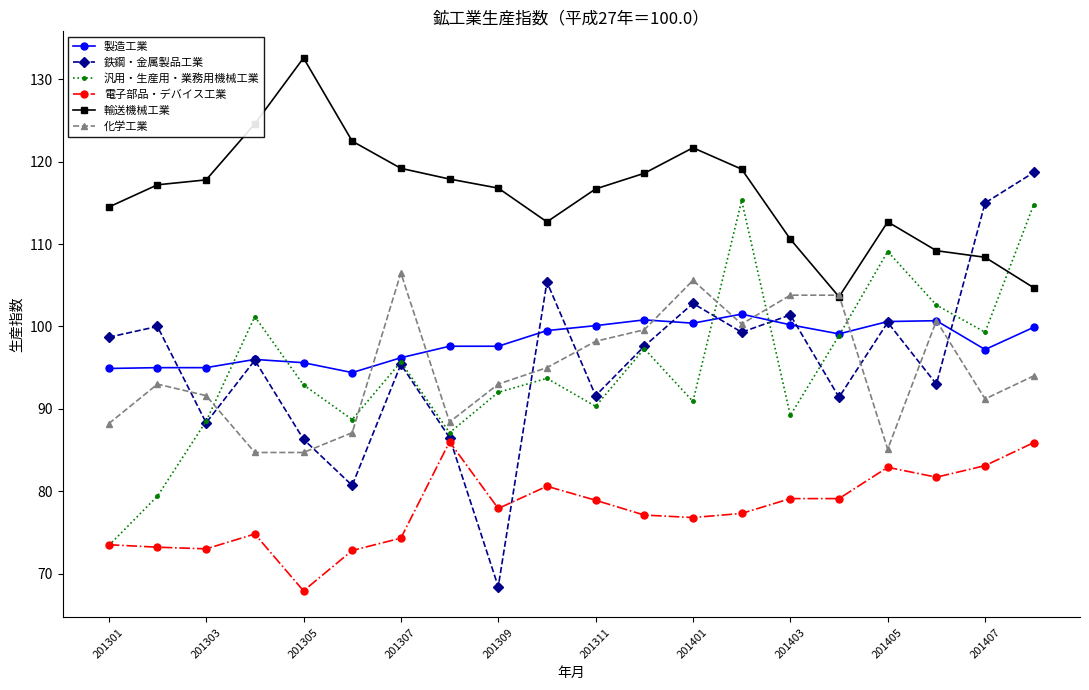

True or false: 汎用・生産用・業務用機械工業 has more than 1 points higher than both neighbors.

True